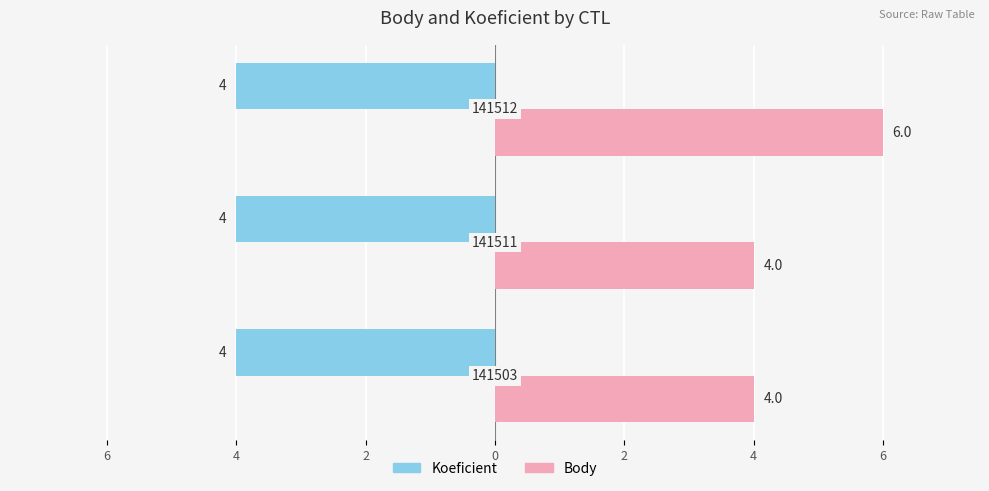

What are all the series names shown in the legend?

Koeficient, Body